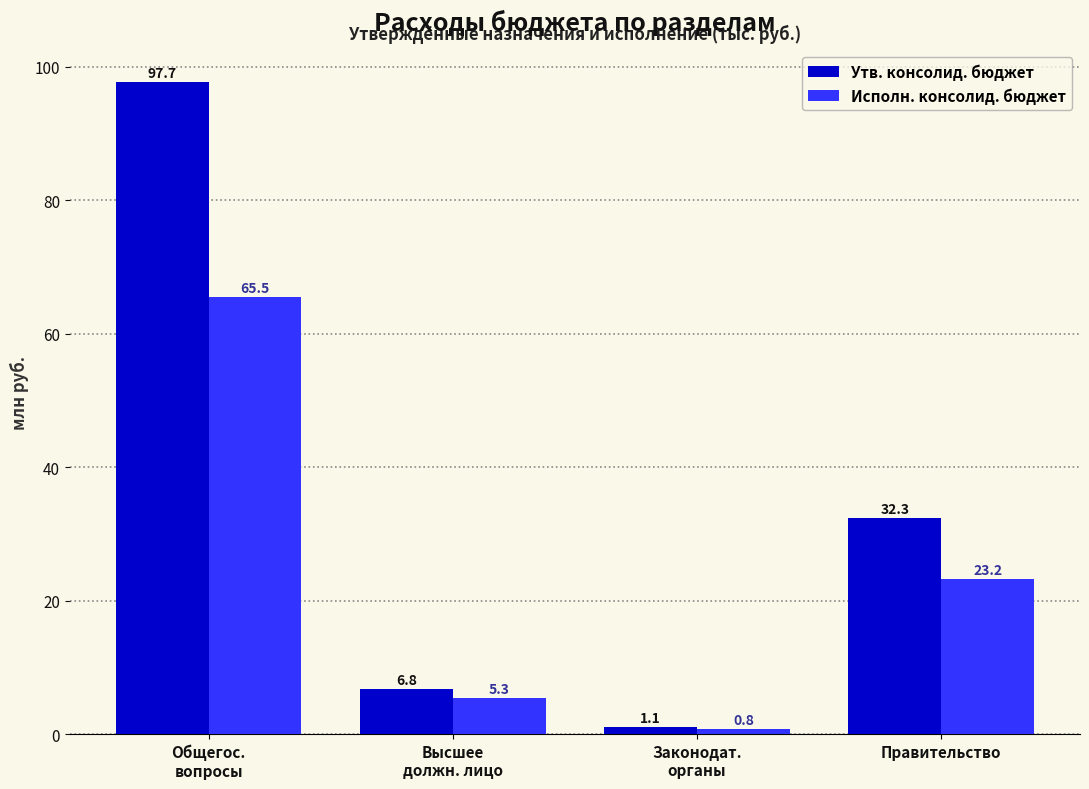

Which series changed the most between Высшее
должн. лицо and Законодат.
органы?

Утв. консолид. бюджет